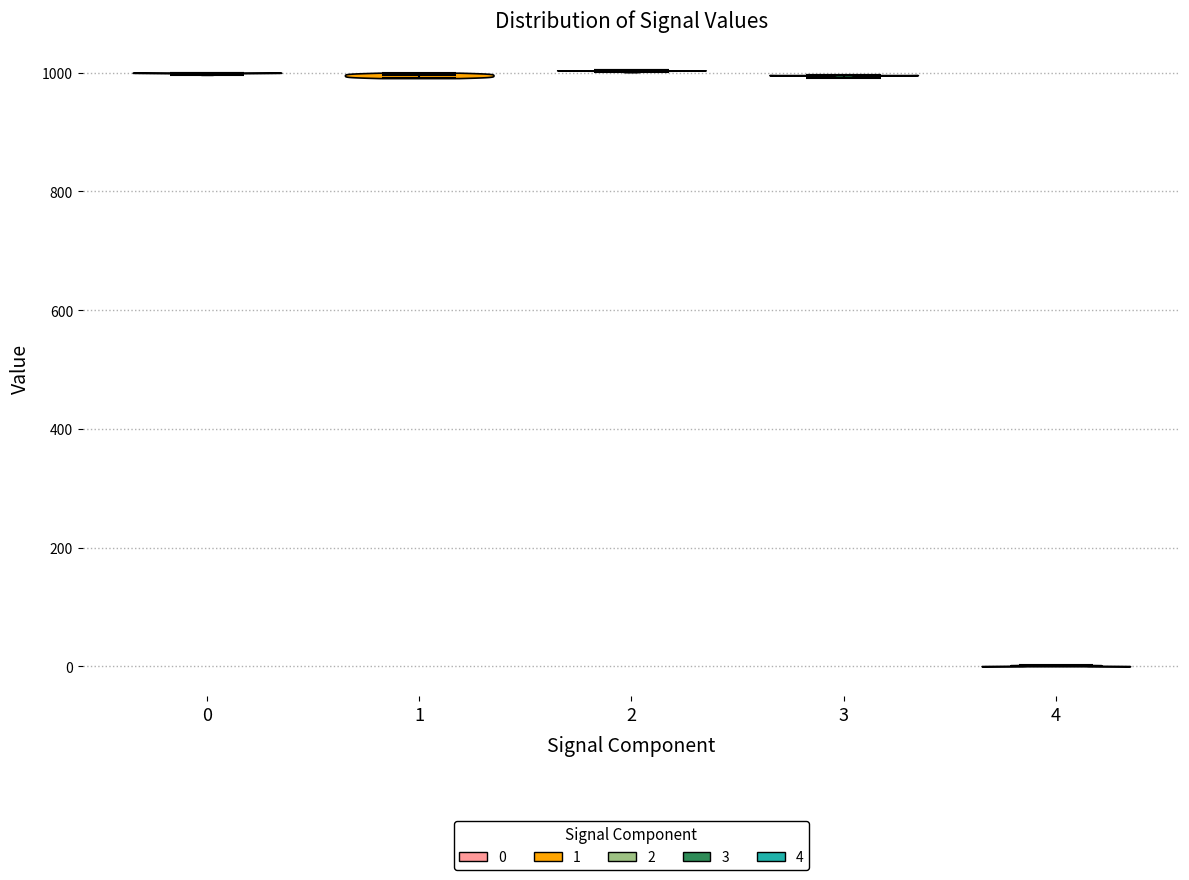

Reading left to right, read every violin against the y-axis: where its median line is, and the lowest and highest points it reaches. The values are not printed on the chart, so give them approximately, as read against the axis.

0: median line 1000, lowest point 1000, highest point 1000
1: median line 1000, lowest point 1000, highest point 1000
2: median line 1000, lowest point 1000, highest point 1000
3: median line 1000, lowest point 1000, highest point 1000
4: median line 0, lowest point 0, highest point 0